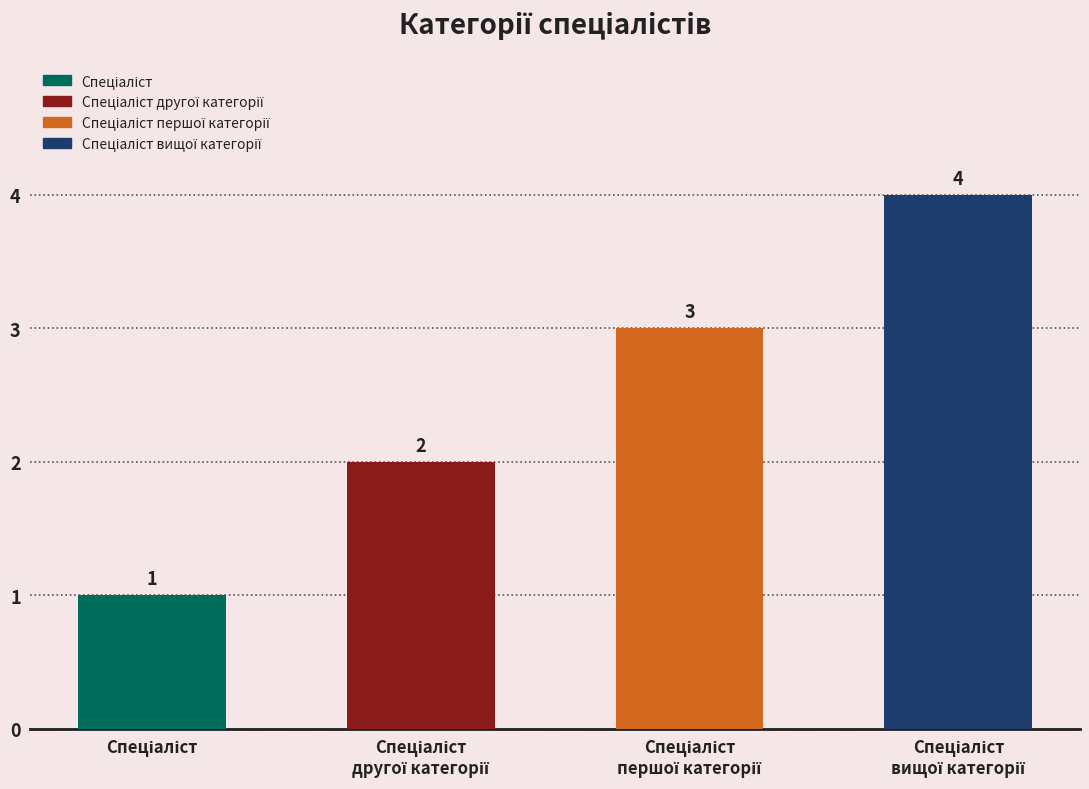

What is the difference between the maximum and minimum values?

3